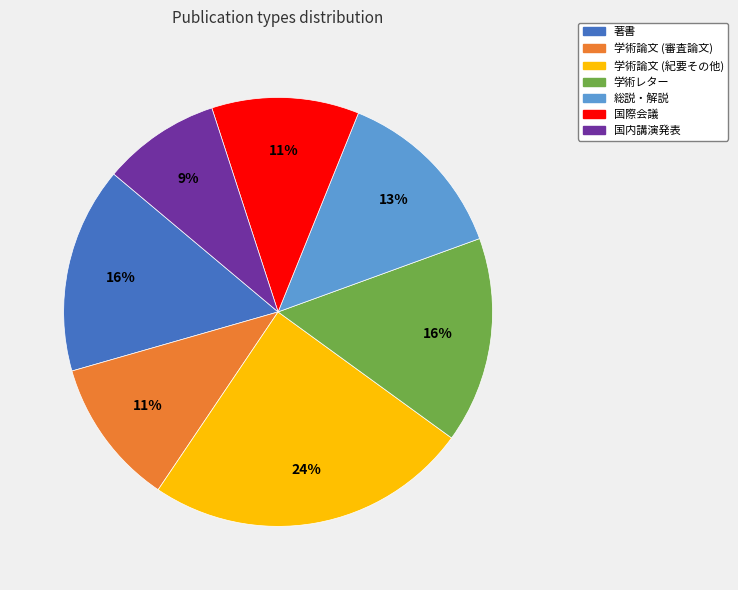

To the nearest percent, what is the combined percentage of 学術論文 (審査論文) and 国内講演発表?

20%